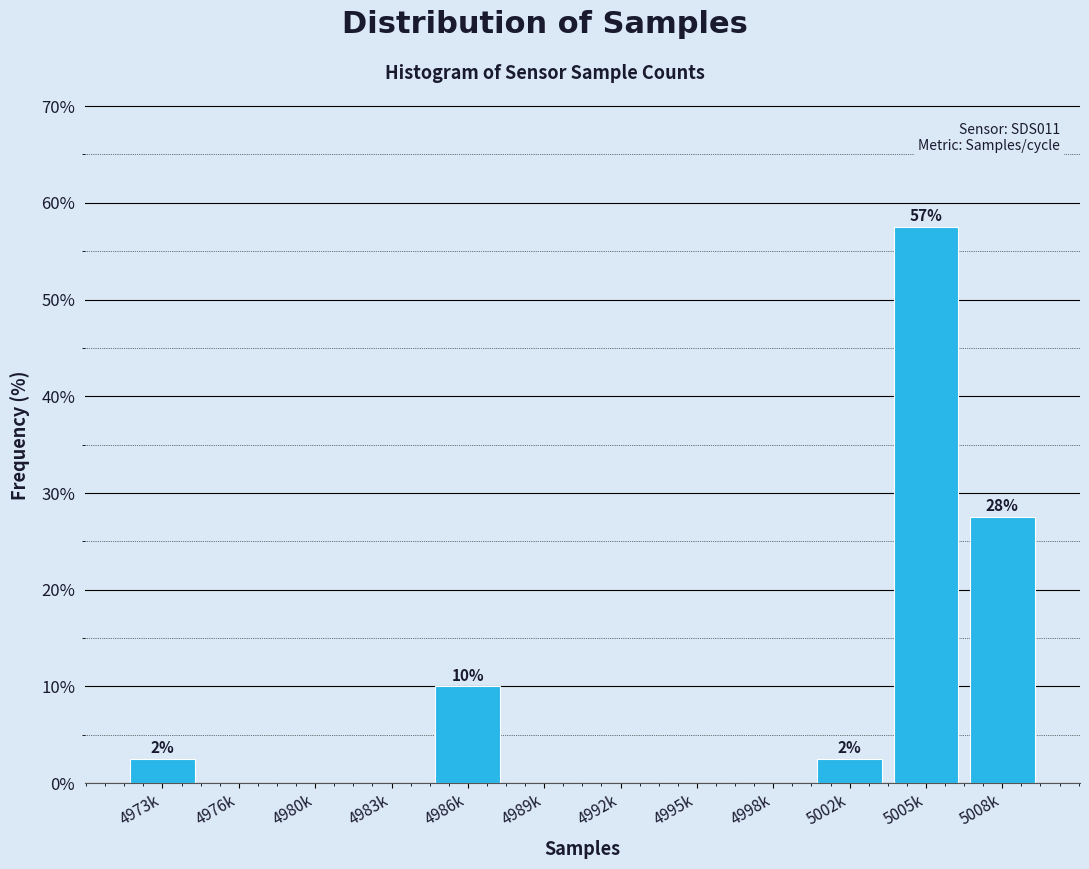

Reading left to right, what are all the values shown in this chart?

4973k=2.5	4976k=0.0	4980k=0.0	4983k=0.0	4986k=10.0	4989k=0.0	4992k=0.0	4995k=0.0	4998k=0.0	5002k=2.5	5005k=57.5	5008k=27.5